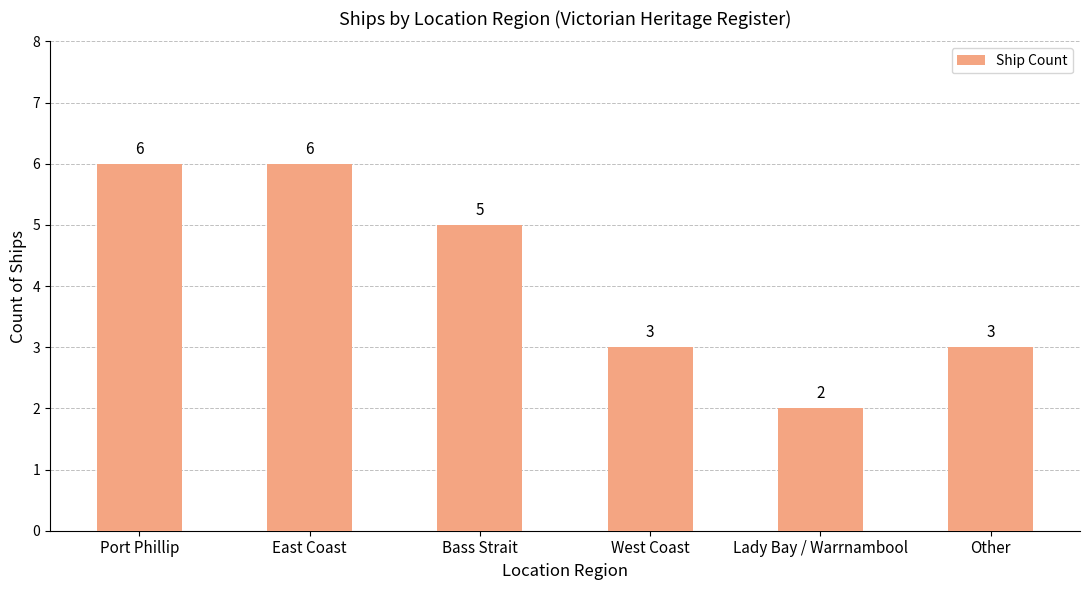

The value at Other is 3. True or false?

True